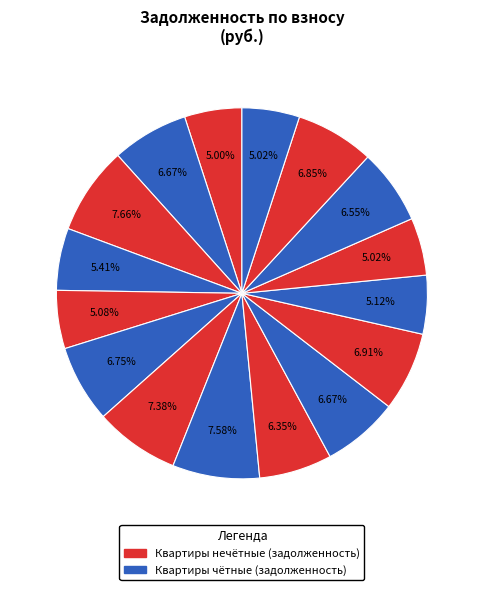

How many slices are in this pie chart?

16